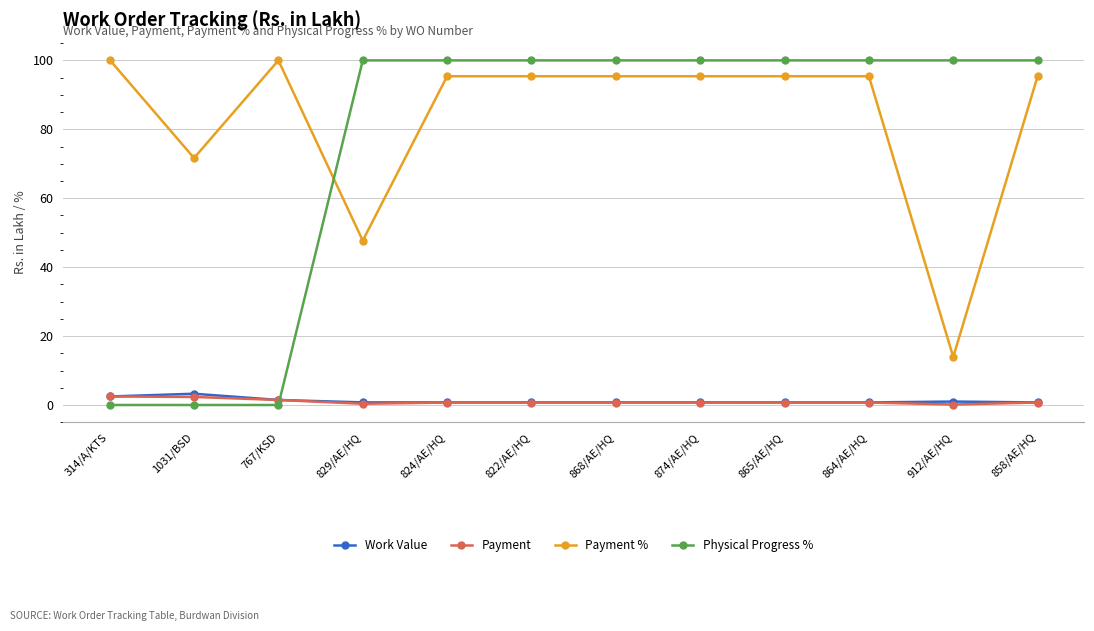

What is the spread (max minus min) of values at 868/AE/HQ?

99.3